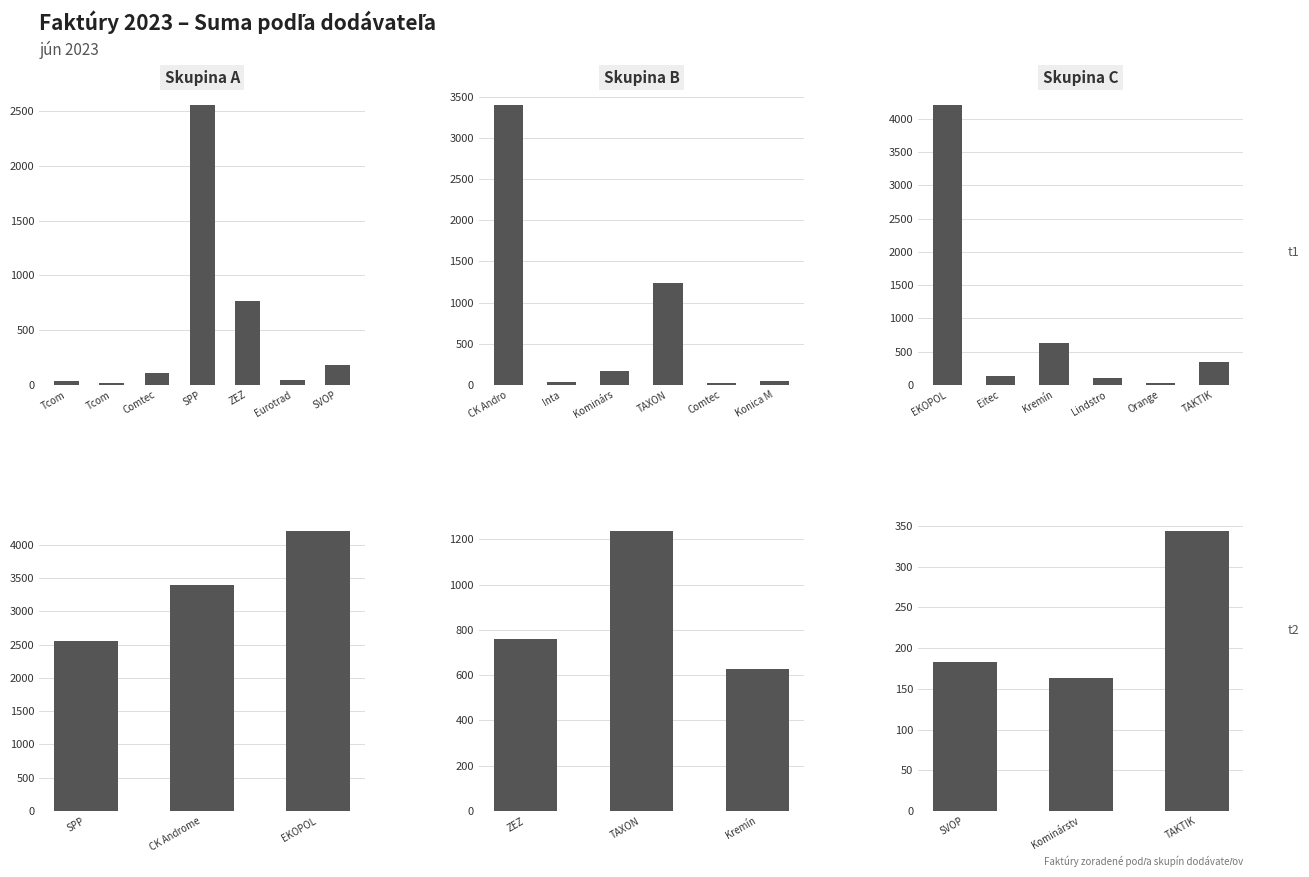

The chart shows a value of 128.7 at Eitec. True or false?

True